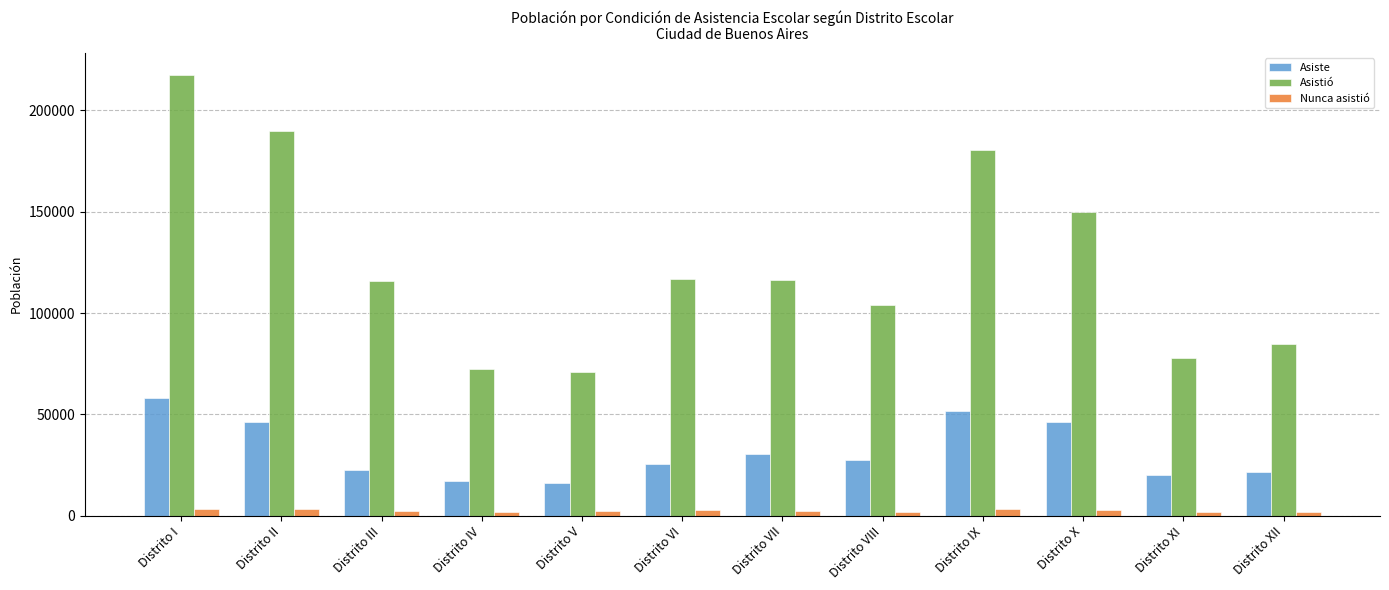

Which category has the highest value across all series?

Distrito I